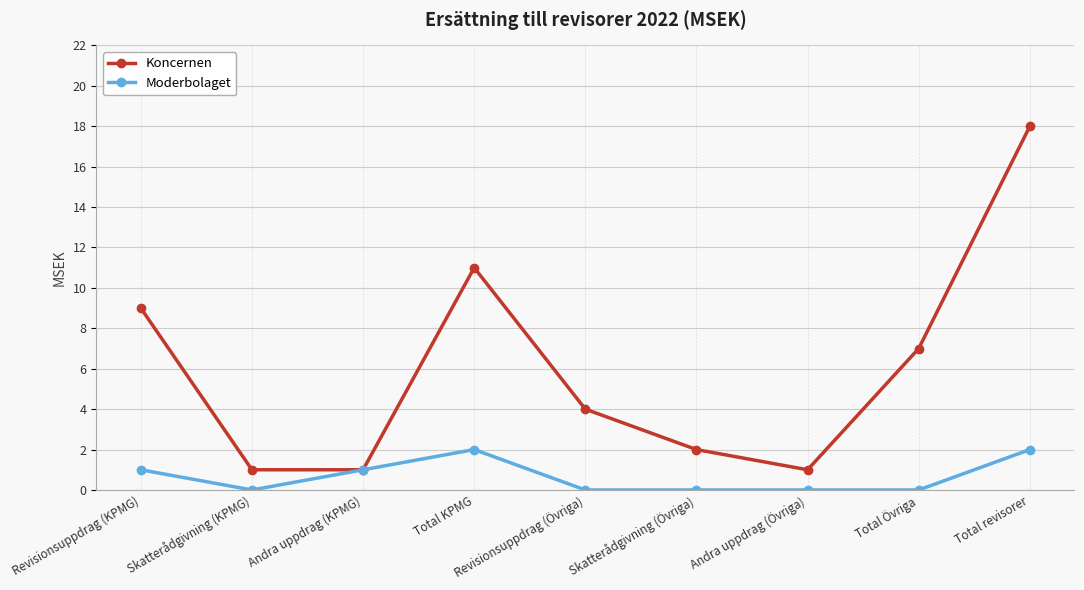

Reading left to right, transcribe all the data shown in this chart.

Koncernen: 9	1	1	11	4	2	1	7	18
Moderbolaget: 1	0	1	2	0	0	0	0	2